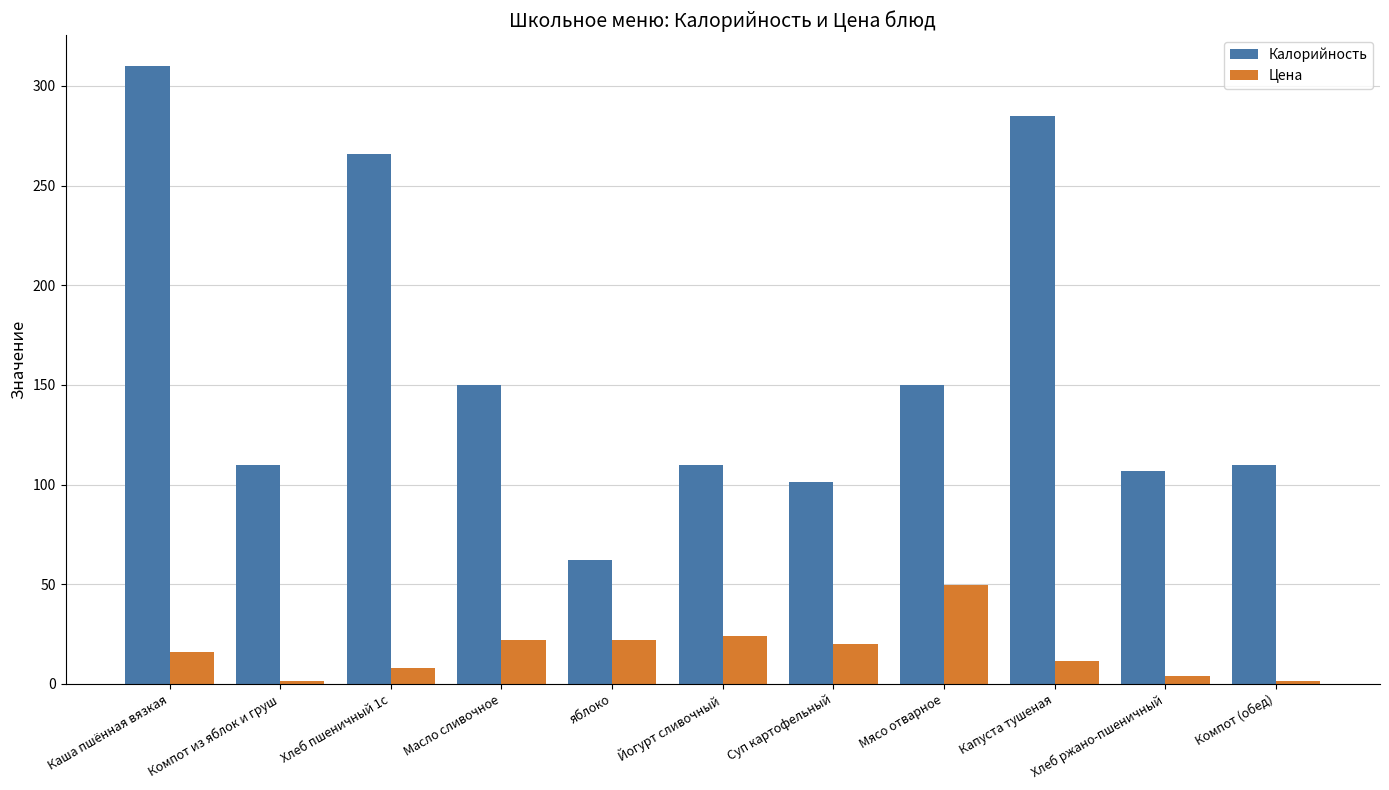

Are the bars horizontal?

No